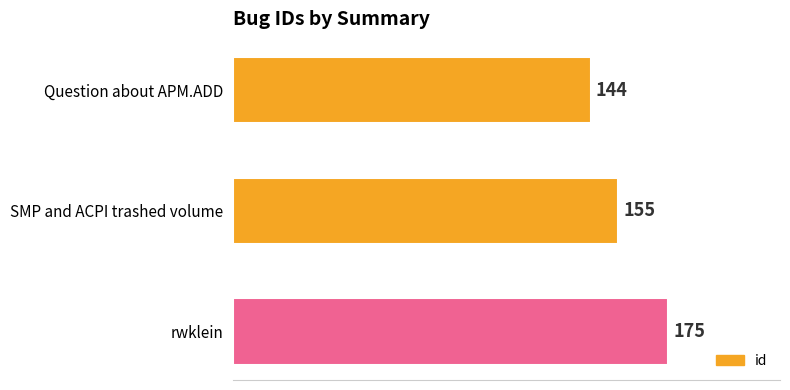

Reading top to bottom, what are all the values shown in this chart?

Question about APM.ADD=144	SMP and ACPI trashed volume=155	rwklein=175